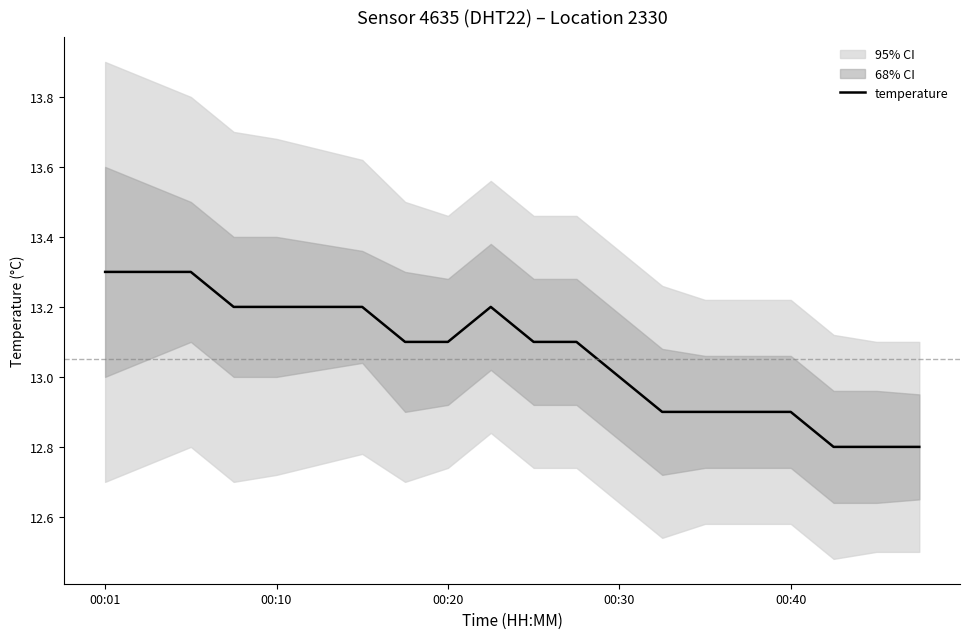

True or false: temperature has a value of 4.0 at 00:01.

False